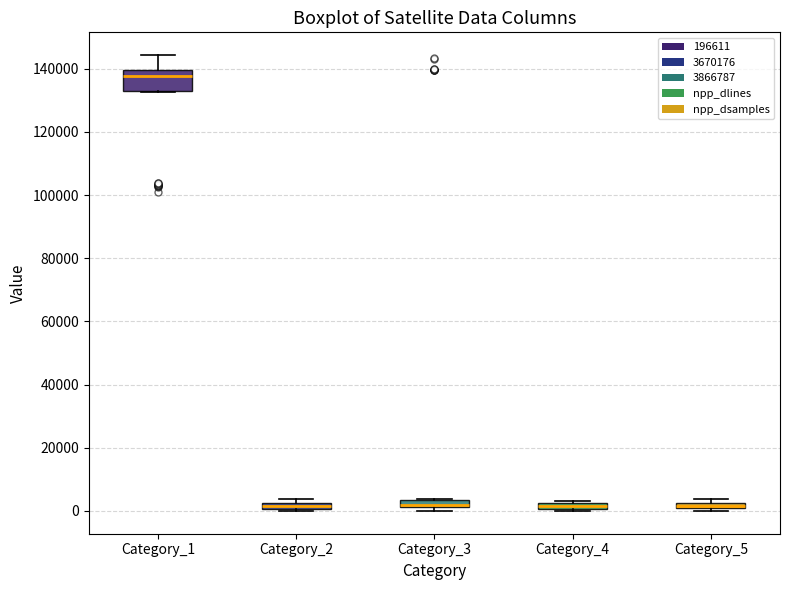

Where is the upper edge of the box for Category_2 on the y-axis? The values are not printed on the chart, so give them approximately, as read against the axis.

2000